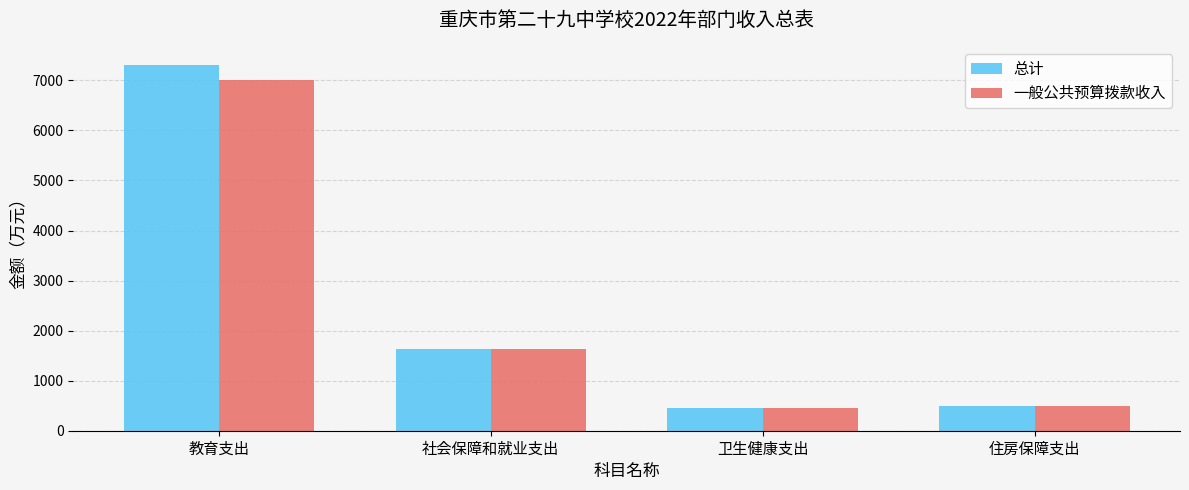

At which category does the chart reach its peak across all series?

教育支出